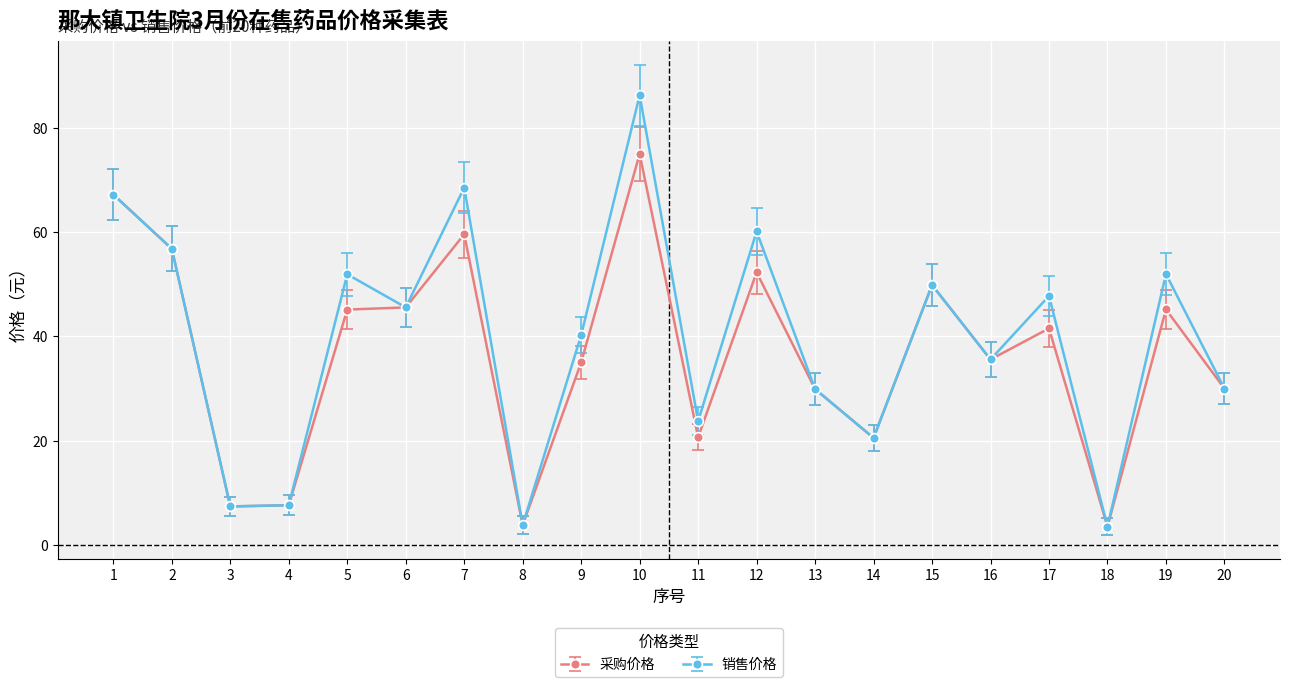

What is the value of the 采购价格 point at the 10th from the left?

75.0